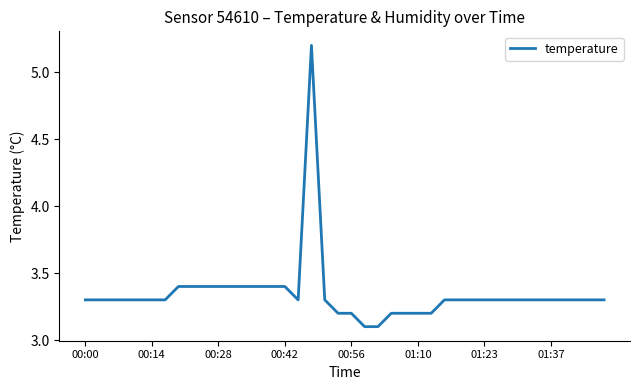

What is the difference between the maximum and minimum values?

2.1